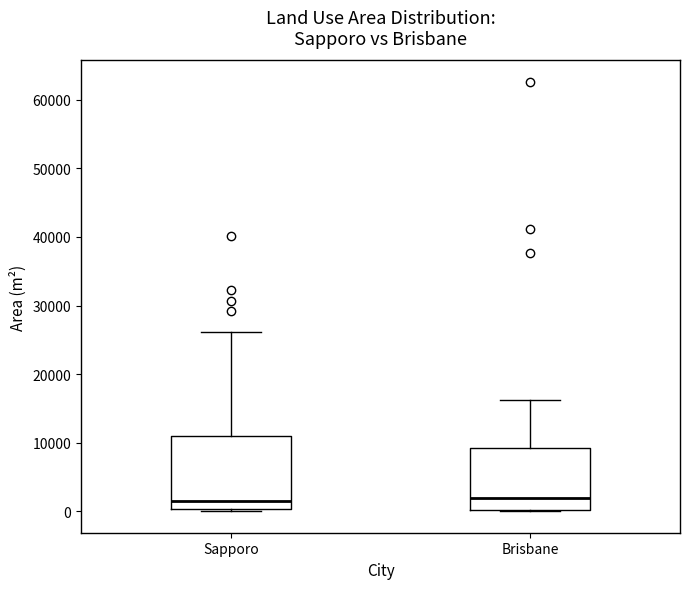

Reading left to right, transcribe this box plot: for each box, give where its median line is, the range the box spans, and where its two whiskers end, as read against the y-axis. The values are not printed on the chart, so give them approximately, as read against the axis.

Sapporo: median 1000, box 0 to 11000, whiskers 0 to 26000
Brisbane: median 2000, box 0 to 9000, whiskers 0 to 16000